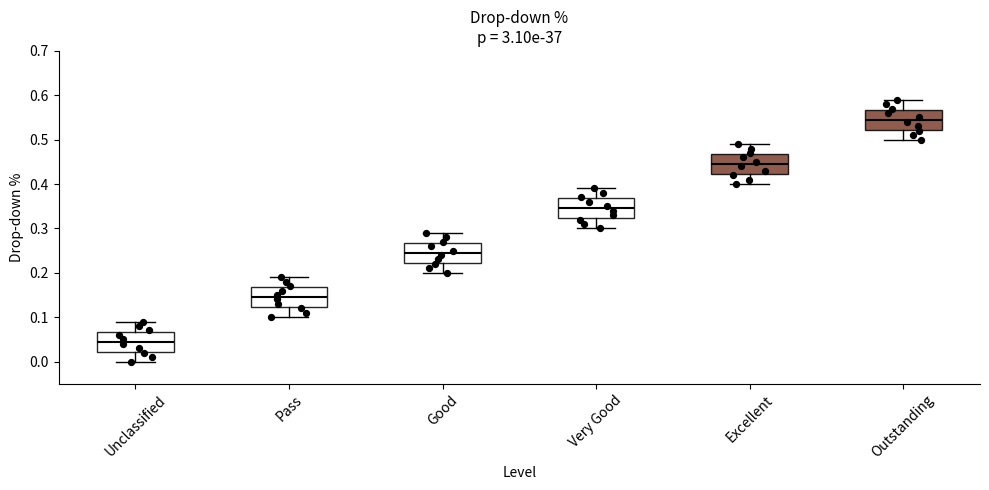

Which box's median line is the lowest?

Unclassified